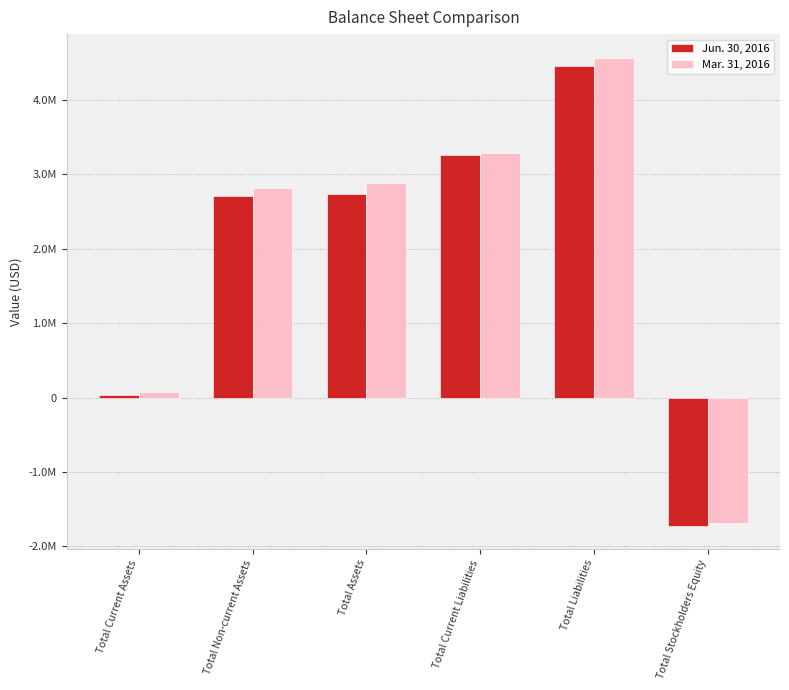

At Total Assets, list the series in order from largest to smallest.

Mar. 31, 2016, Jun. 30, 2016